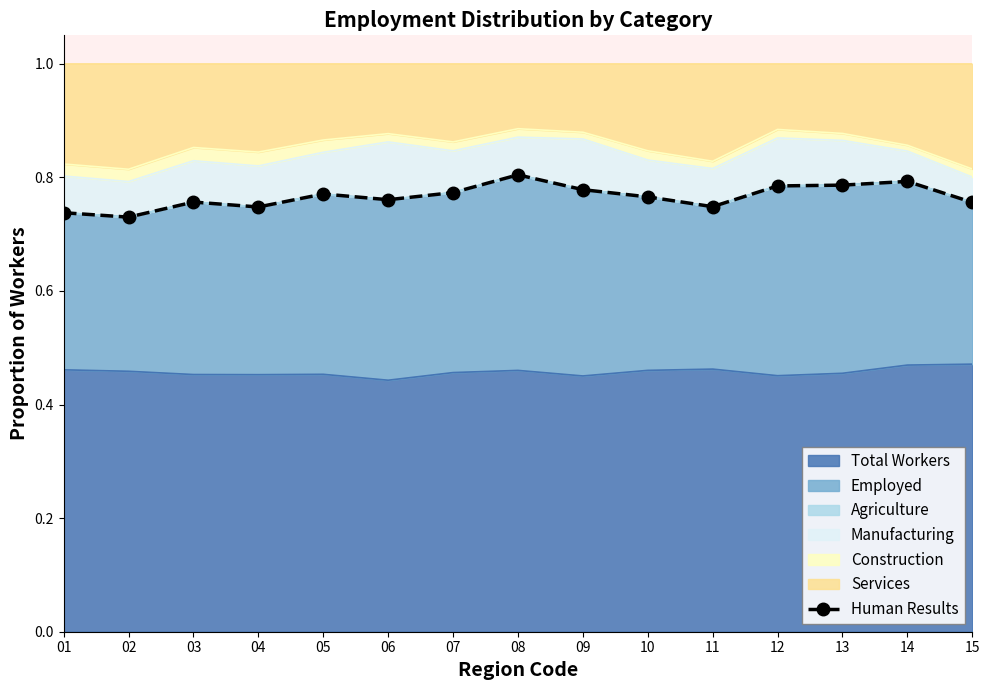

Rank the categories by value from lowest to highest.

02, 01, 04, 11, 15, 03, 06, 10, 05, 07, 09, 12, 13, 14, 08